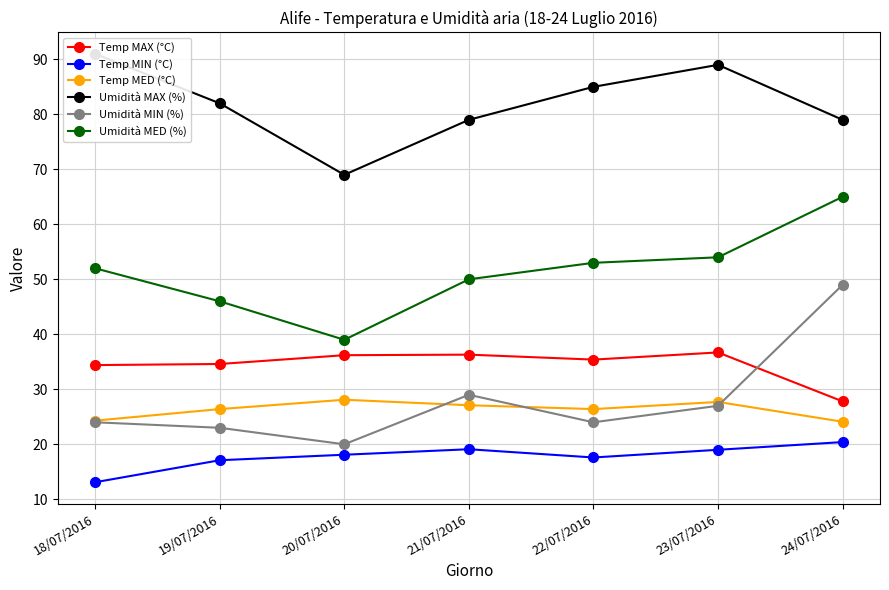

Which series changed the most between 22/07/2016 and 23/07/2016?

Umidità MAX (%)